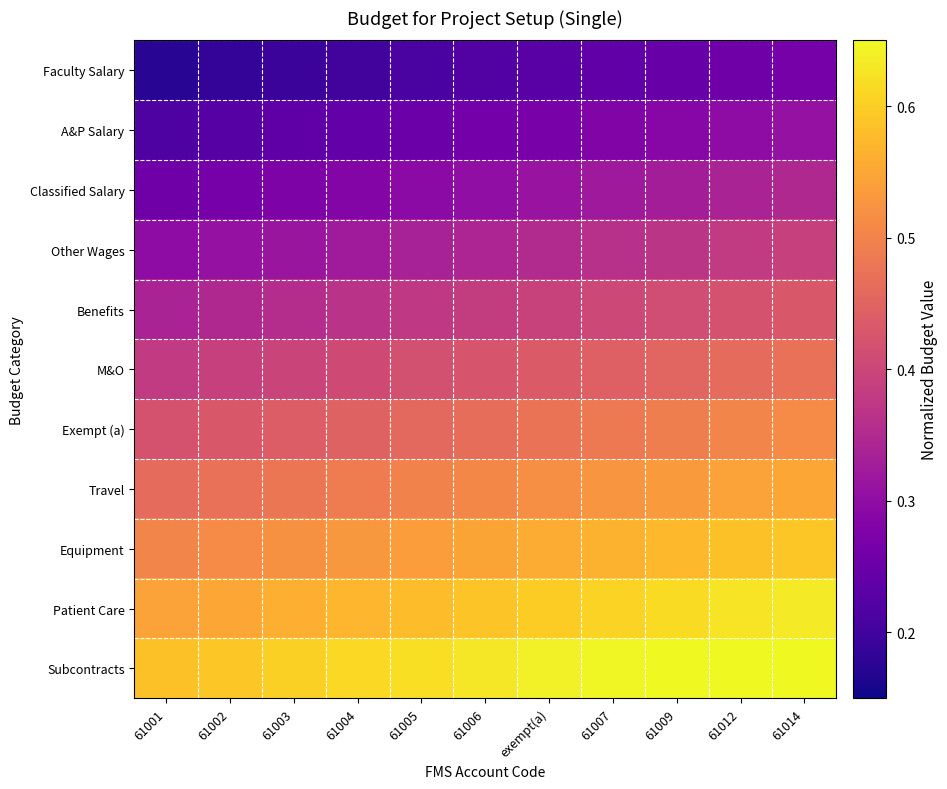

At which category is the sum across all series the highest?

61014